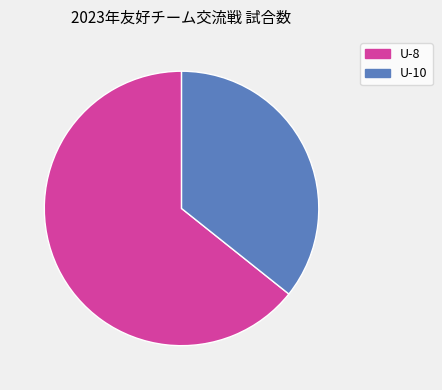

How many slices are in this pie chart?

2